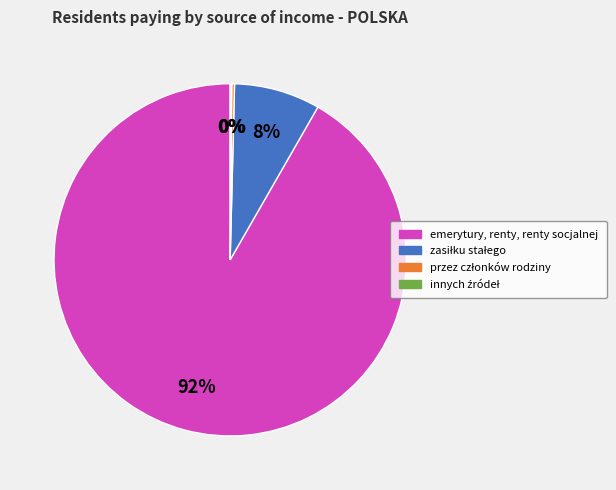

What percentage is the emerytury, renty, renty socjalnej slice, to the nearest percent?

92%